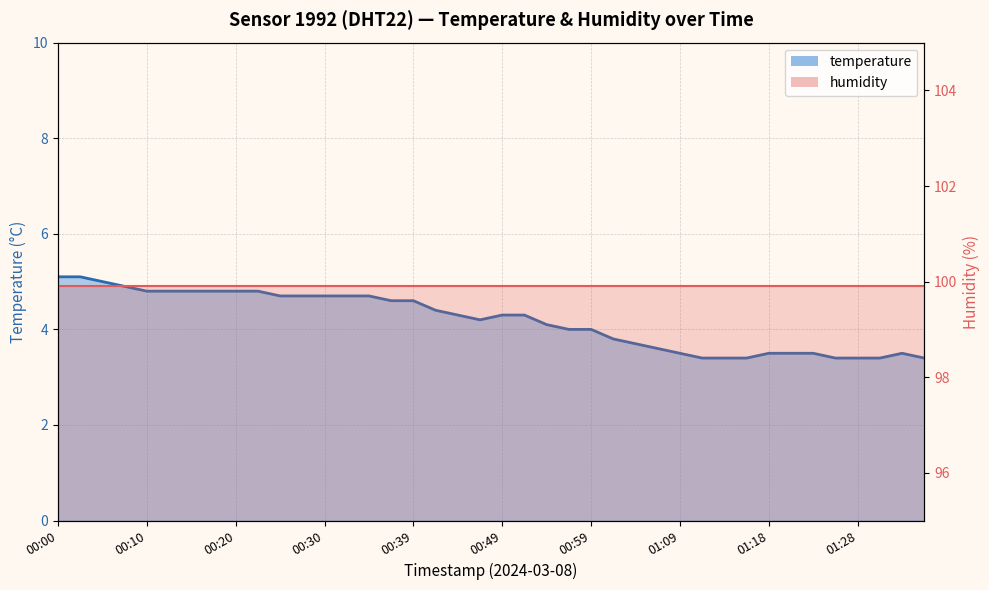

Count the number of values greater than 4.

23